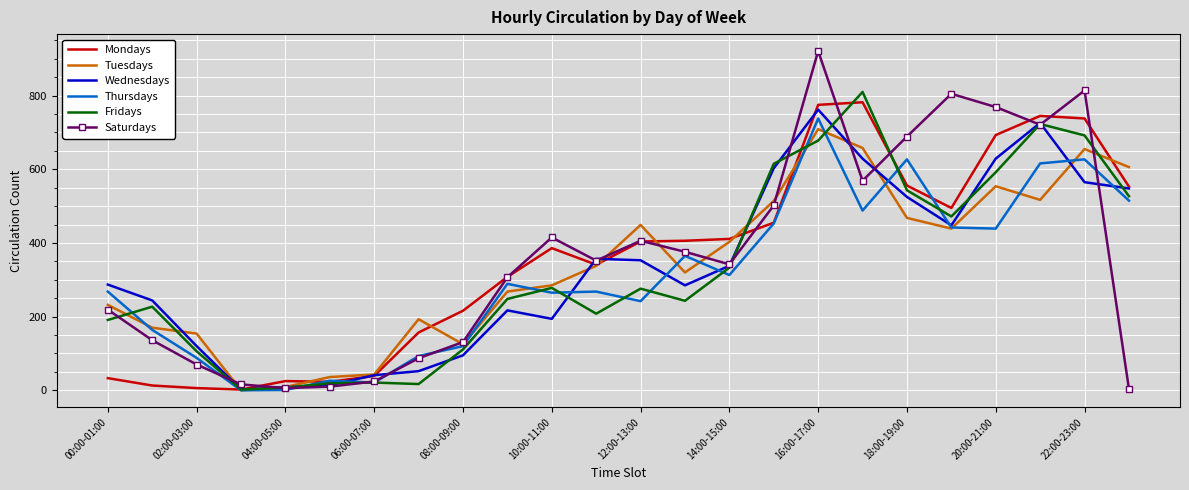

What are all the series names shown in the legend?

Mondays, Tuesdays, Wednesdays, Thursdays, Fridays, Saturdays